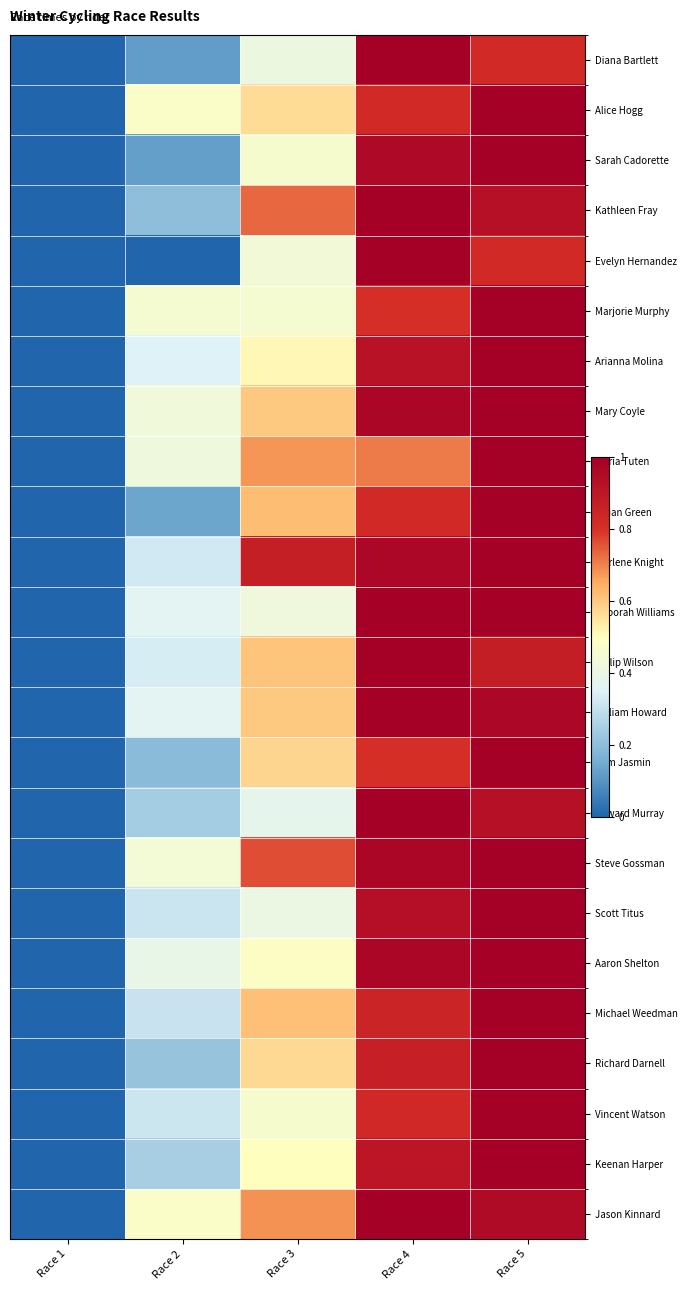

How many distinct data groups are displayed?

24